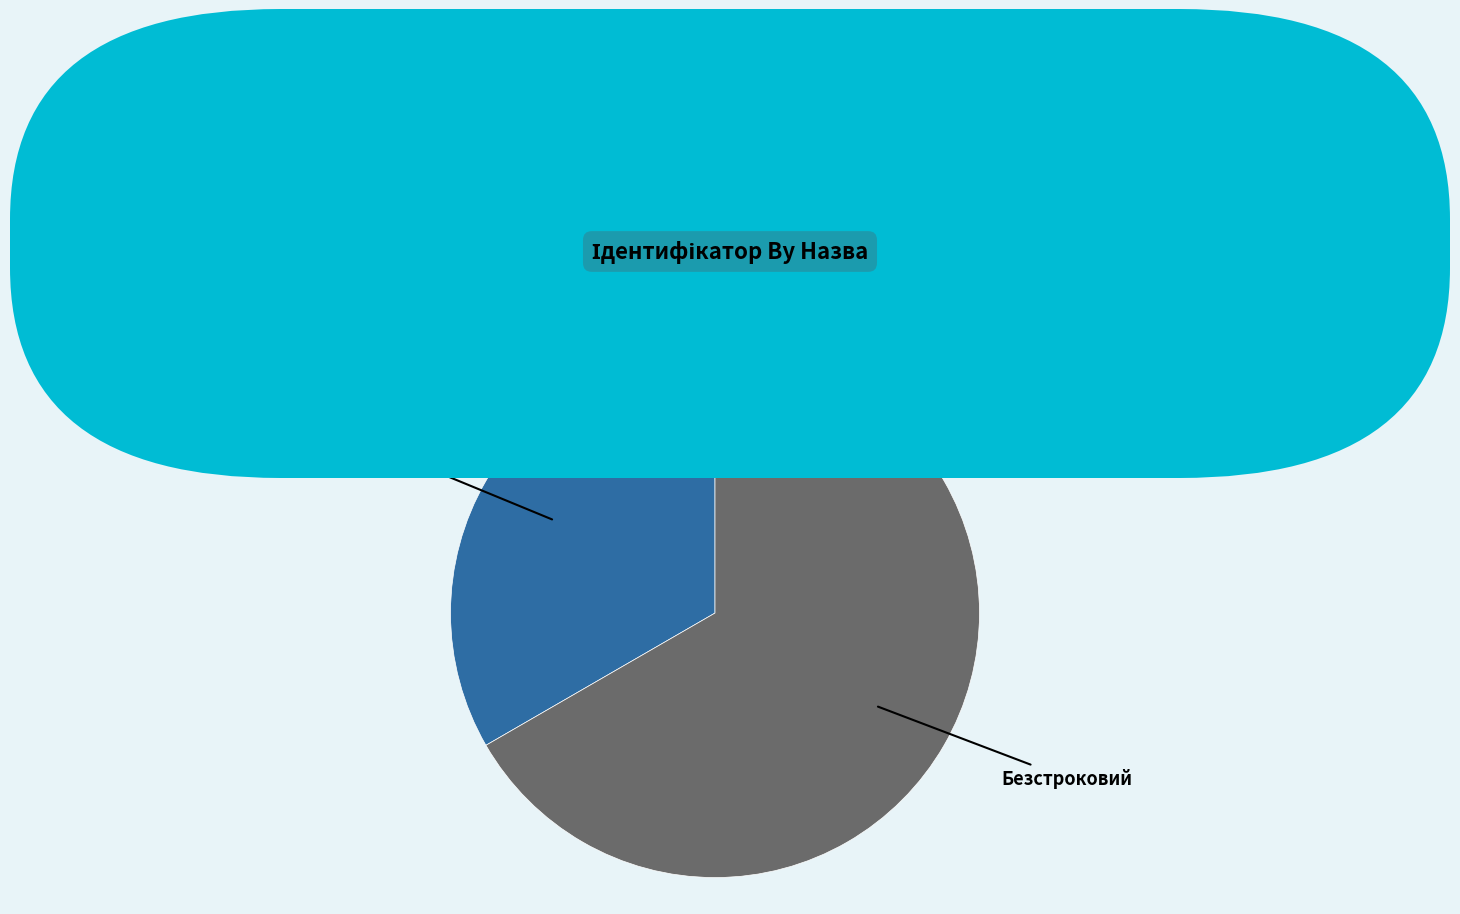

Does any single category account for the majority?

Yes